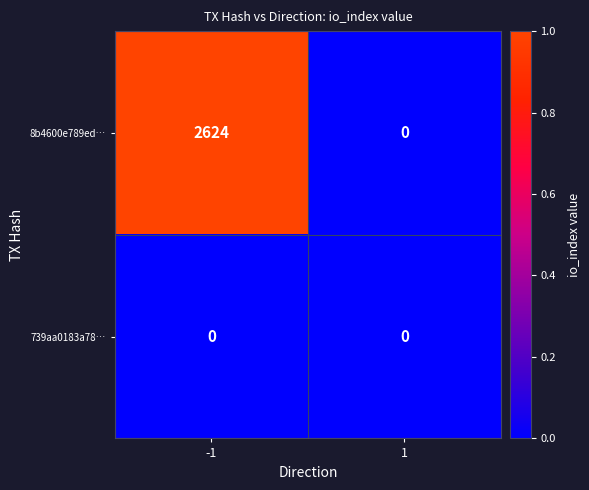

The 8b4600e789ed… series shows 2624 at -1. True or false?

True